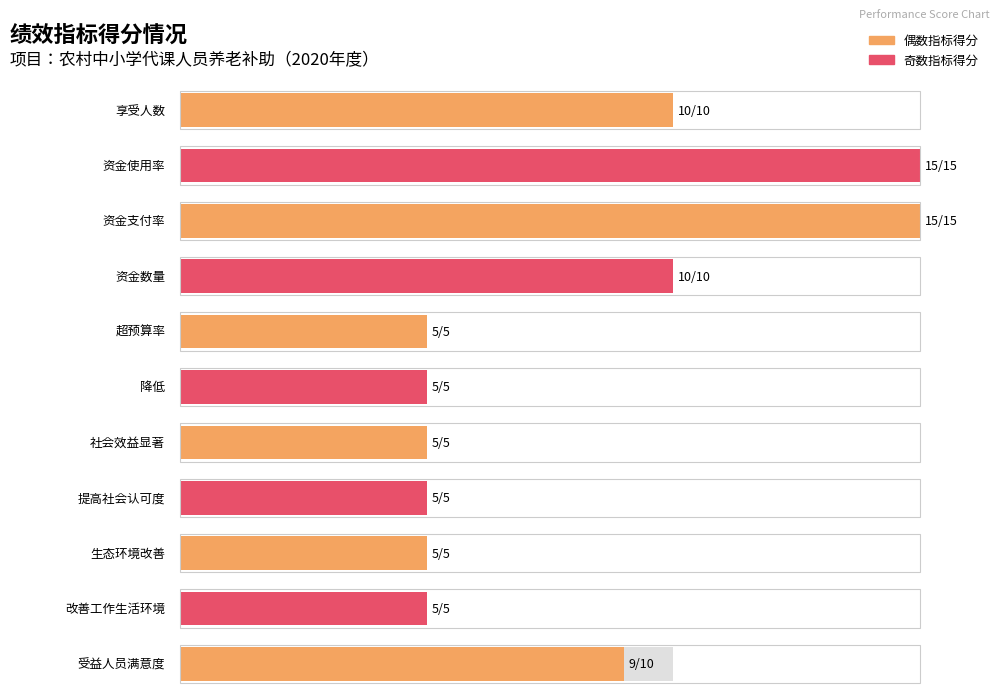

What is the minimum value for 得分?

5